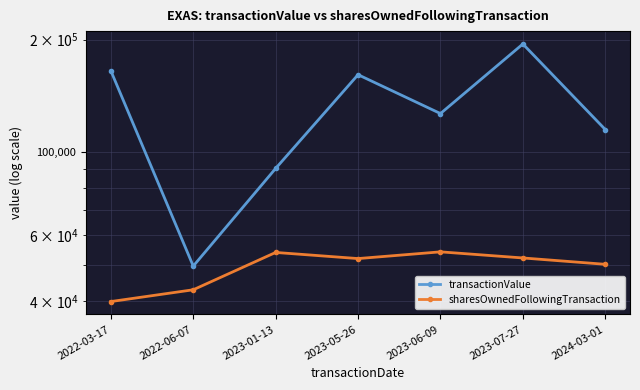

What is the difference between the transactionValue values at 2024-03-01 and 2023-07-27?

79840